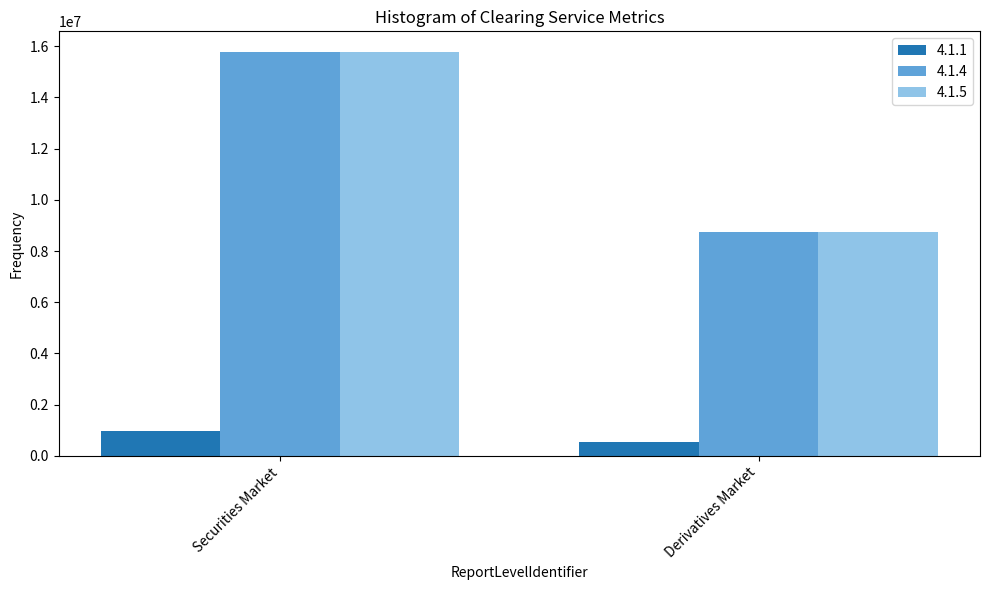

What is the label of the 2nd bar from the left?

Derivatives Market